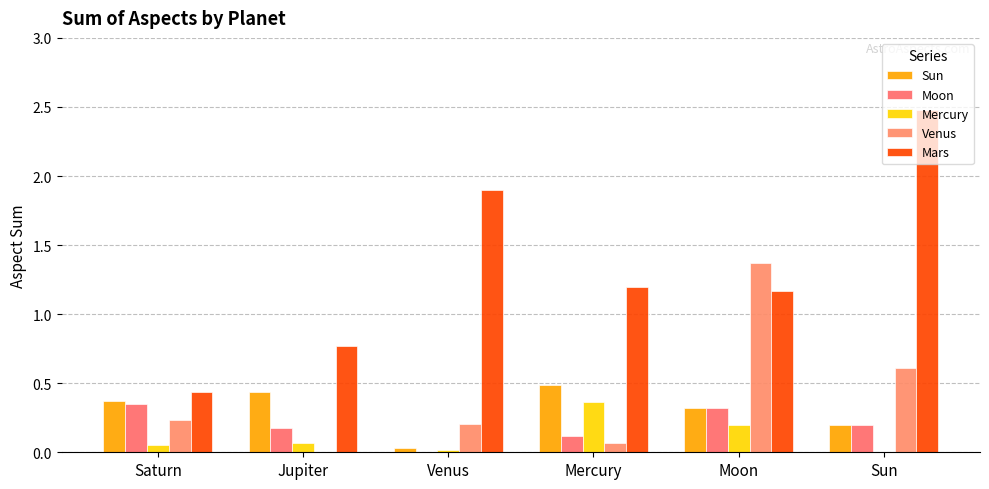

What is the sum of all Mars values?

7.9